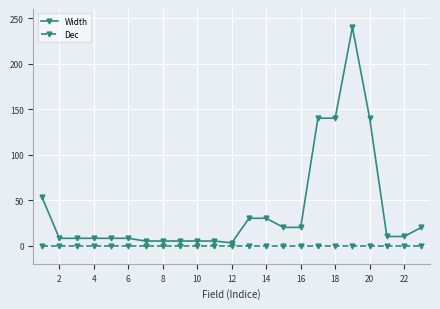

What is the difference between the second highest and second lowest values in the Width series?

135